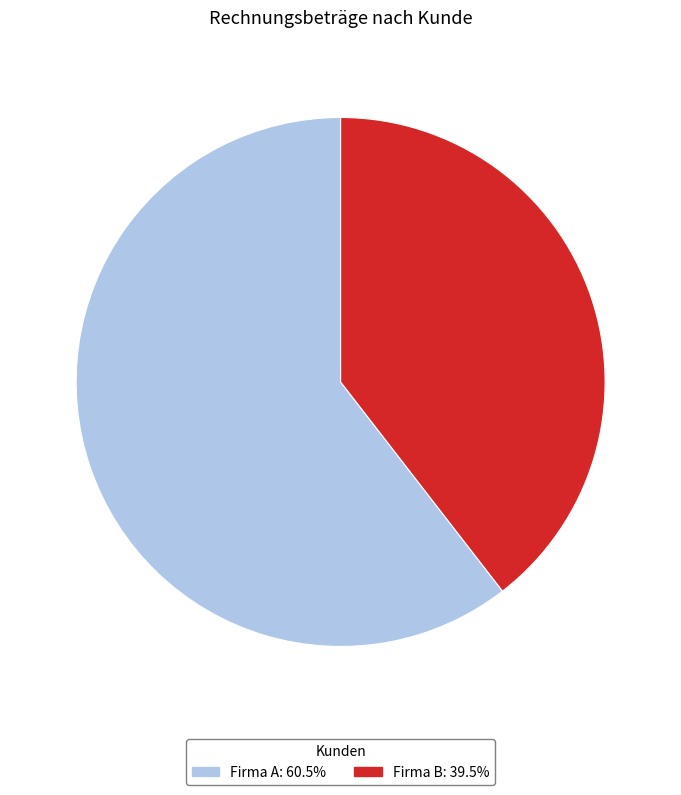

How many slices are in this pie chart?

2